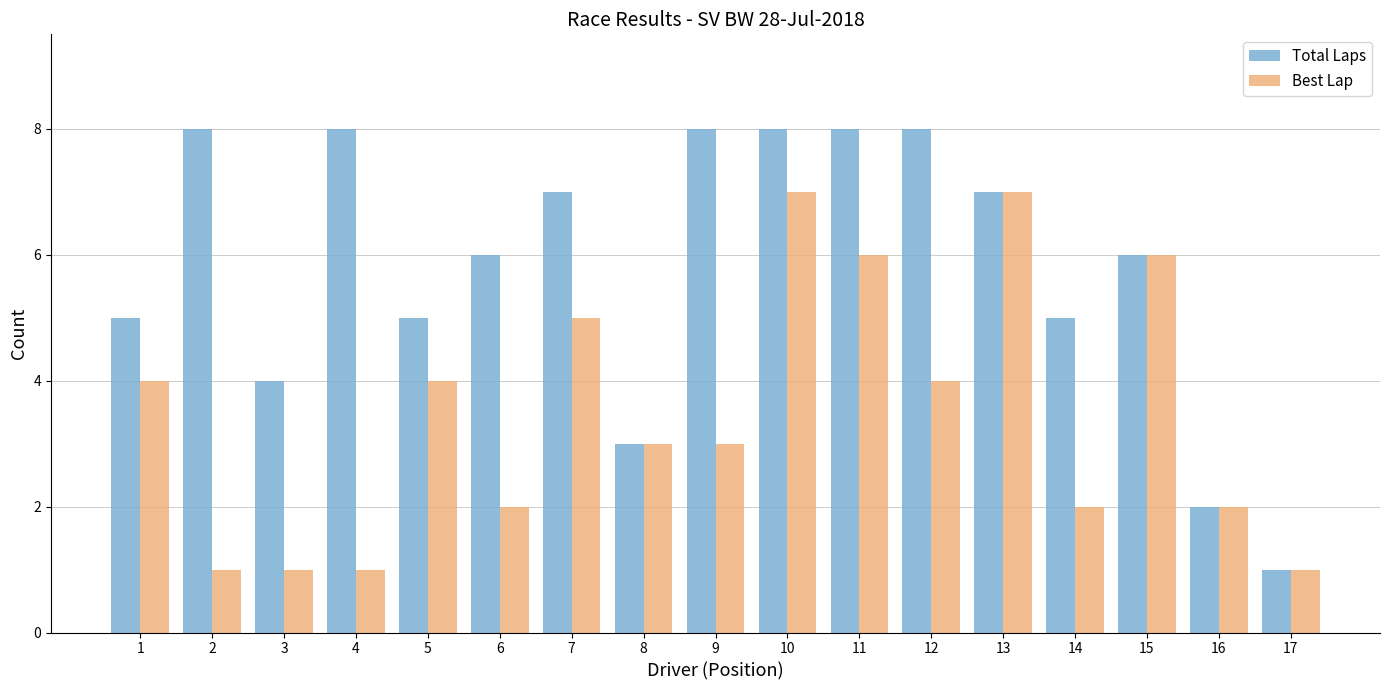

Is the value of Total Laps at 17 greater than the value of Best Lap at 7?

No